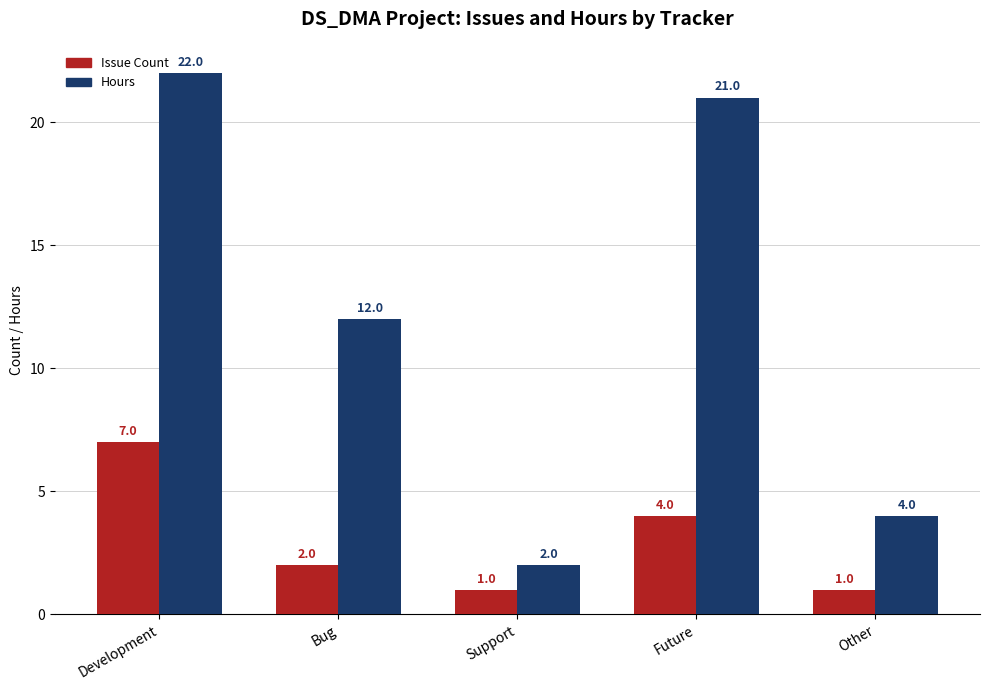

Count the number of data series in this chart.

2